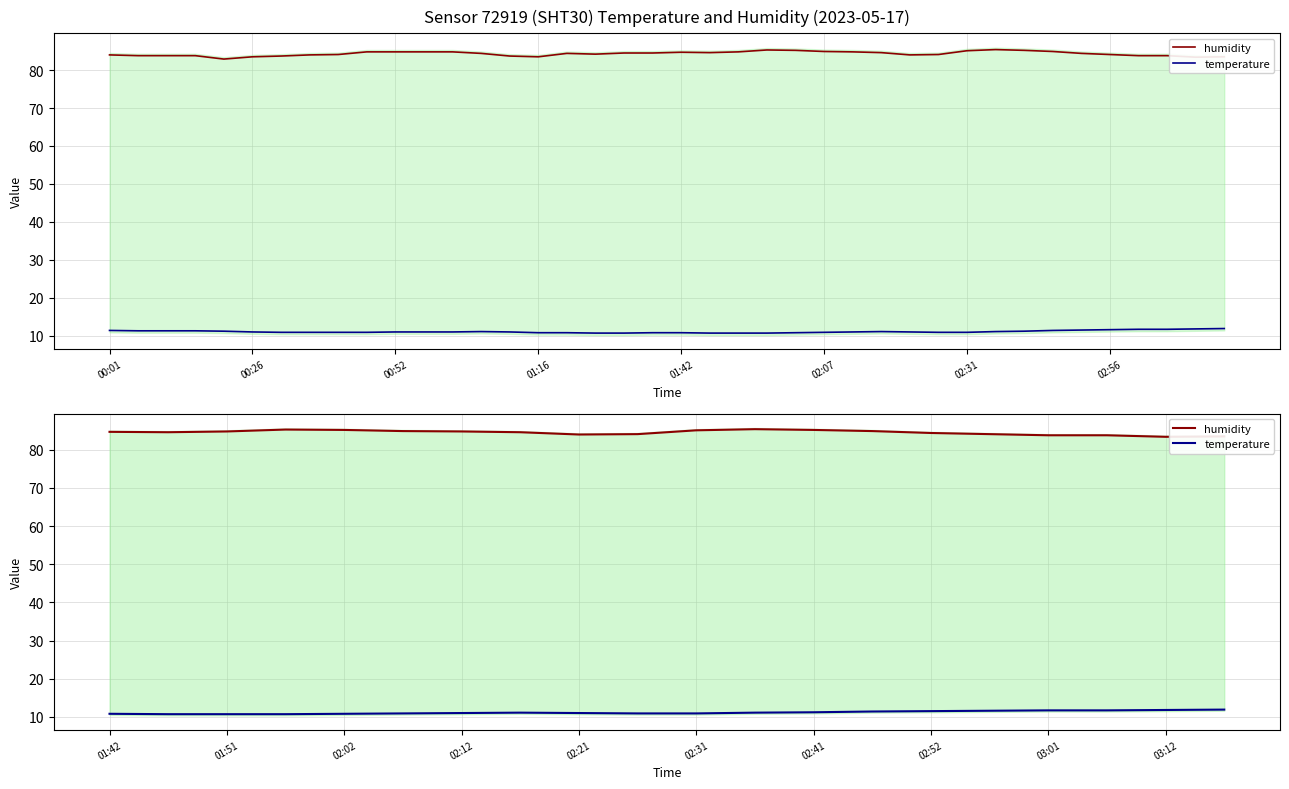

At which category does temperature reach its first local peak?

02:56